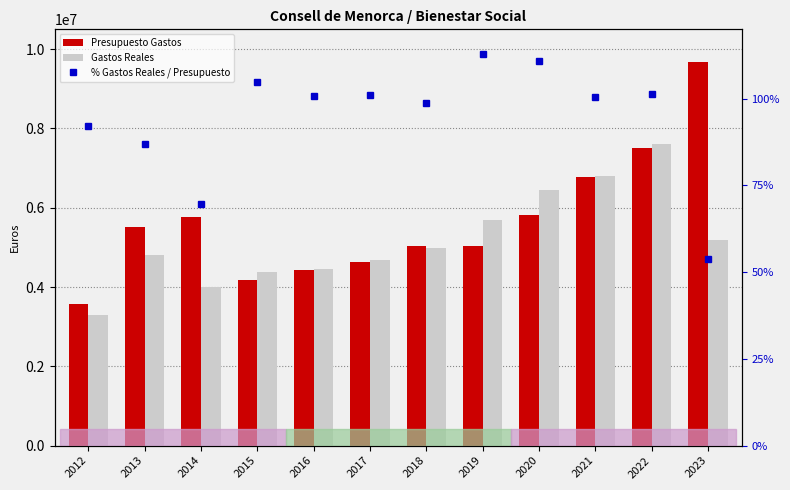

Are the bars grouped side by side (vs. stacked)?

Yes